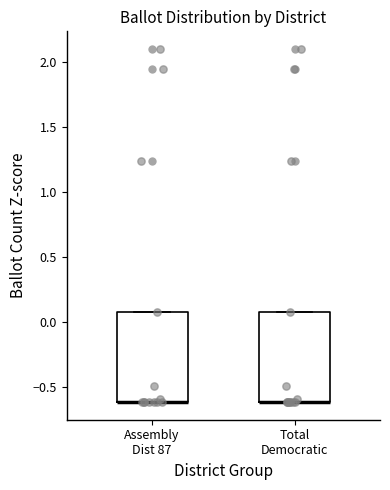

Where is the lower edge of the box for Total Democratic on the y-axis? The values are not printed on the chart, so give them approximately, as read against the axis.

-0.6